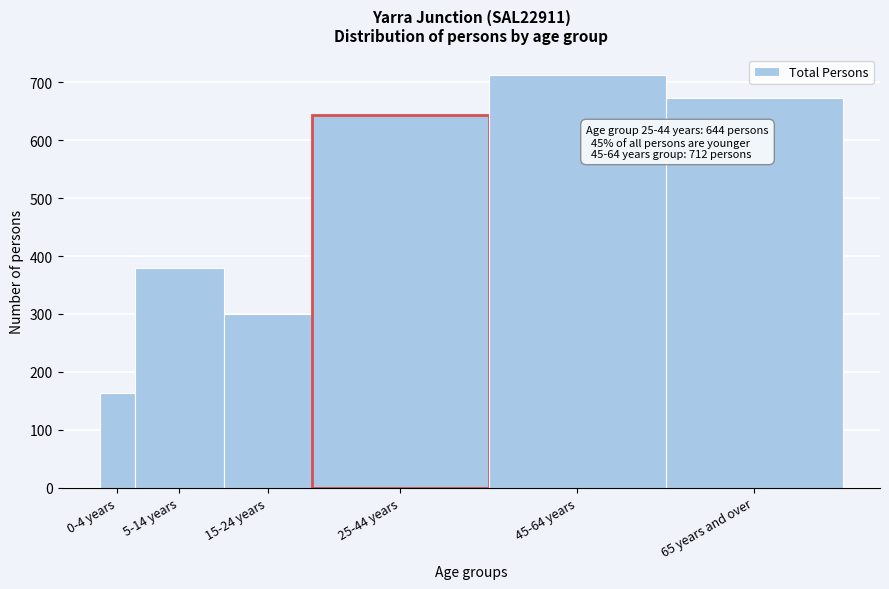

Reading right to left, list all the values displayed in this chart.

65 years and over=673	45-64 years=712	25-44 years=644	15-24 years=300	5-14 years=379	0-4 years=164